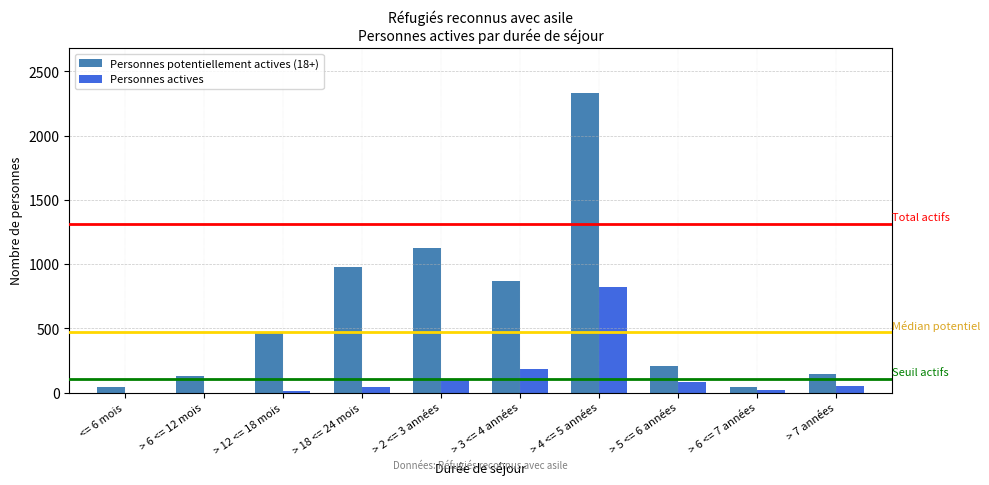

The value of Personnes potentiellement actives (18+) at > 18 <= 24 mois is 338. True or false?

False